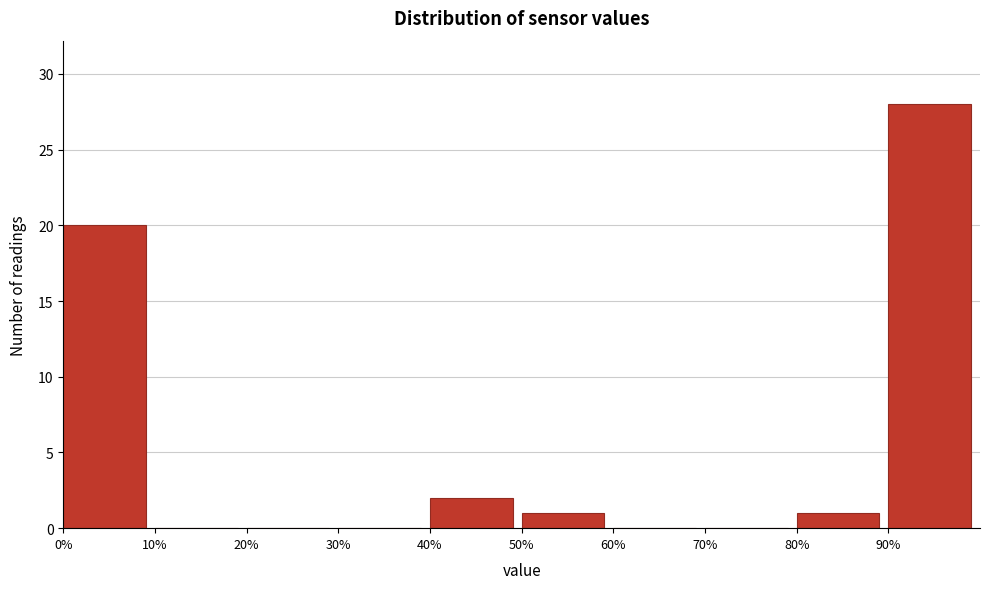

What is the height of the bar covering 50 to 60 on the x-axis? The values are not printed on the chart, so give them approximately, as read against the axis.

1